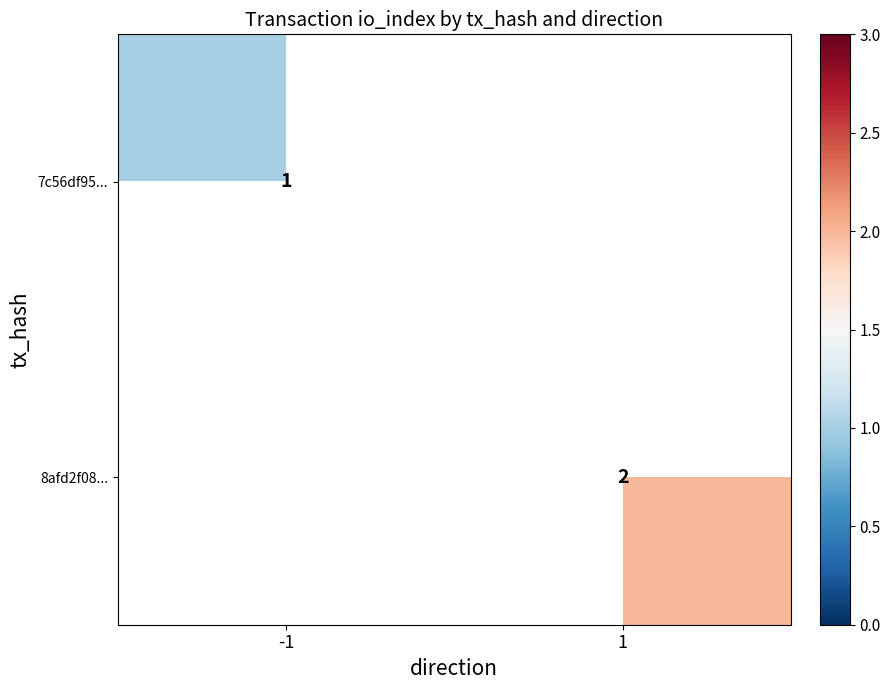

Which category has the lowest value across all series?

-1